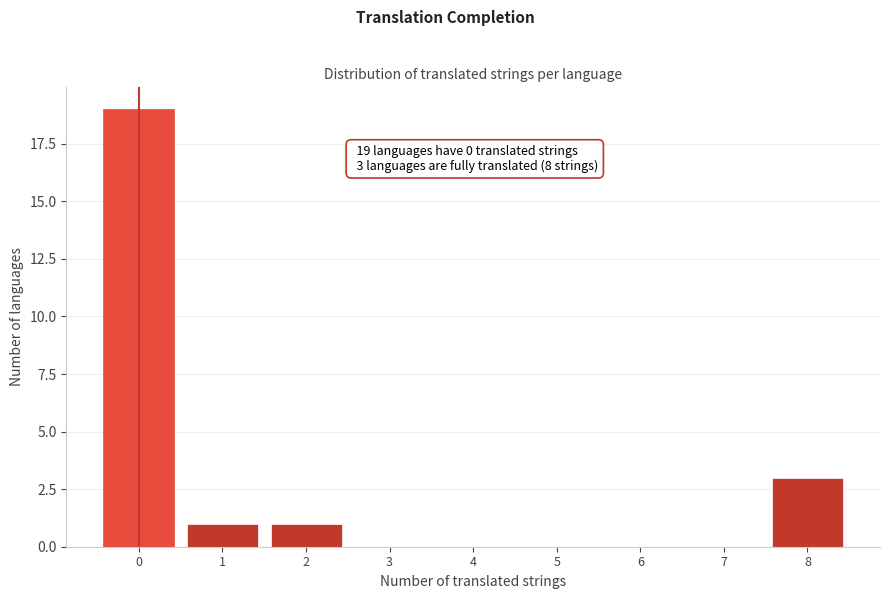

Over which range of the x-axis is the bar tallest?

-0.5 to 0.5